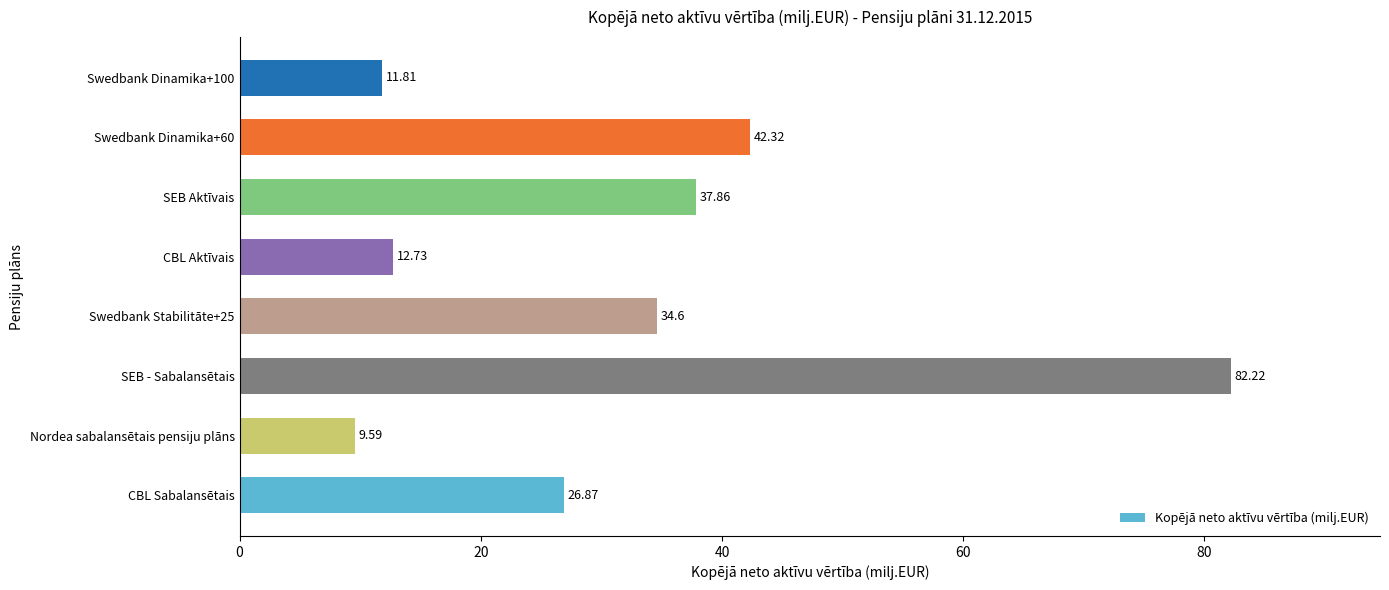

How many values are below 34?

4